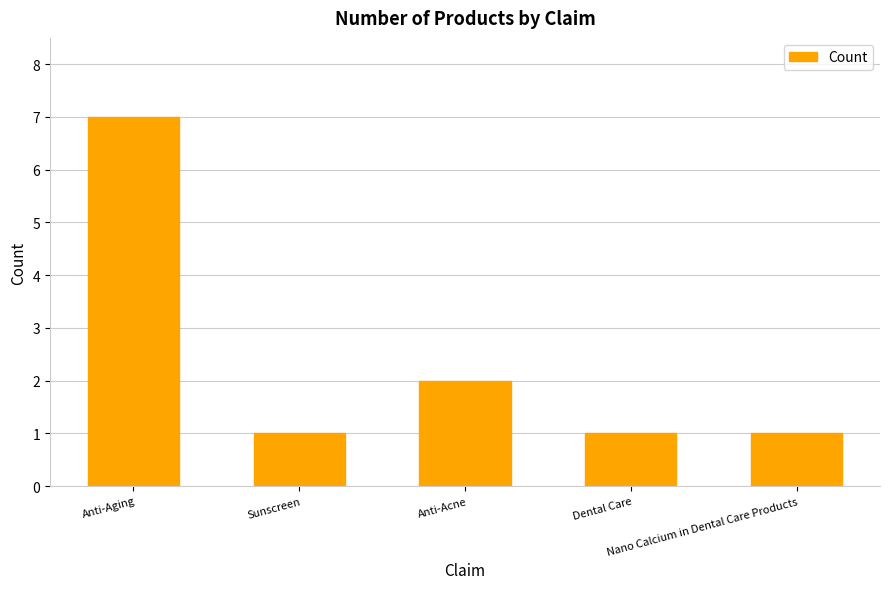

Approximately how many times larger is the value at Nano Calcium in Dental Care Products compared to Anti-Acne?

0.5